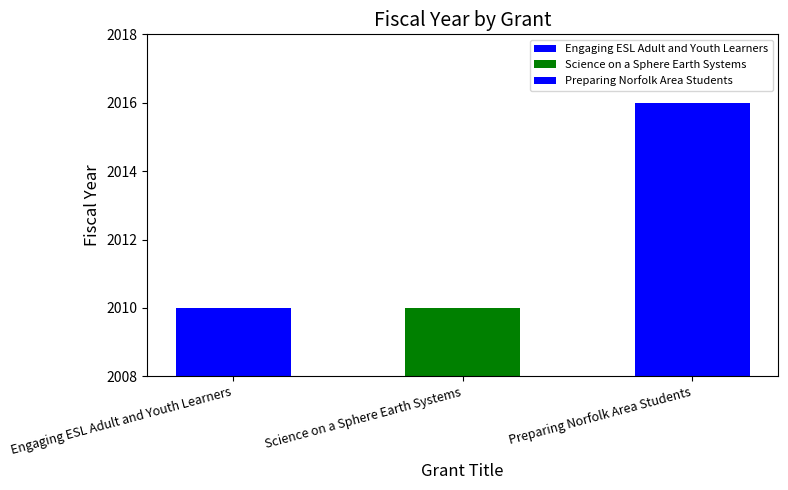

Approximately how many times larger is the value at Science on a Sphere Earth Systems compared to Preparing Norfolk Area Students?

1.0